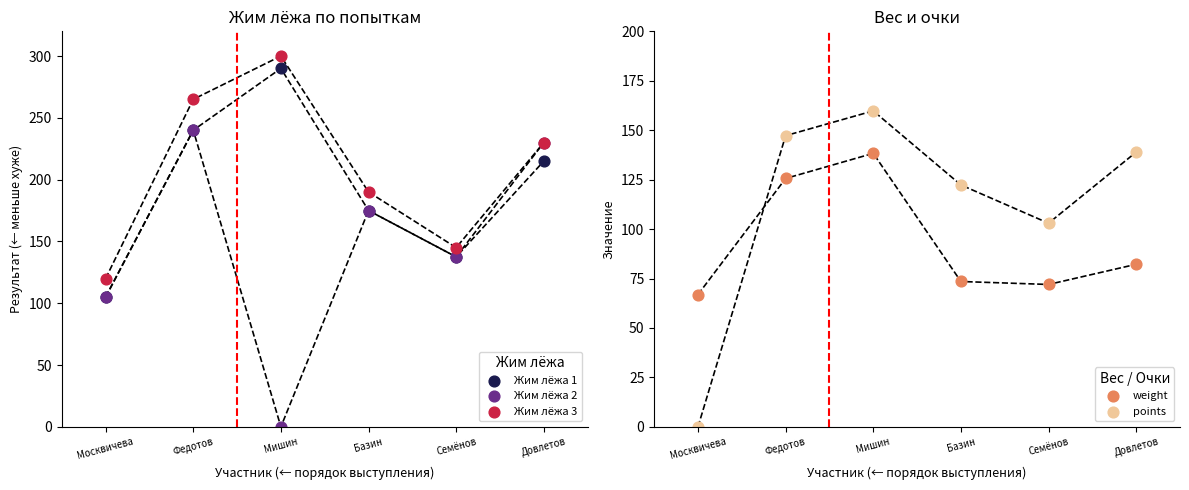

Which series has the largest Y range (max minus min)?

Жим лёжа 2